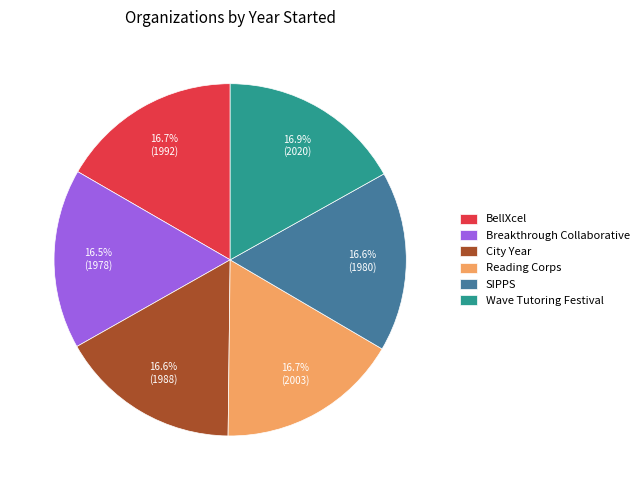

True or false: BellXcel accounts for 17% of the total.

True